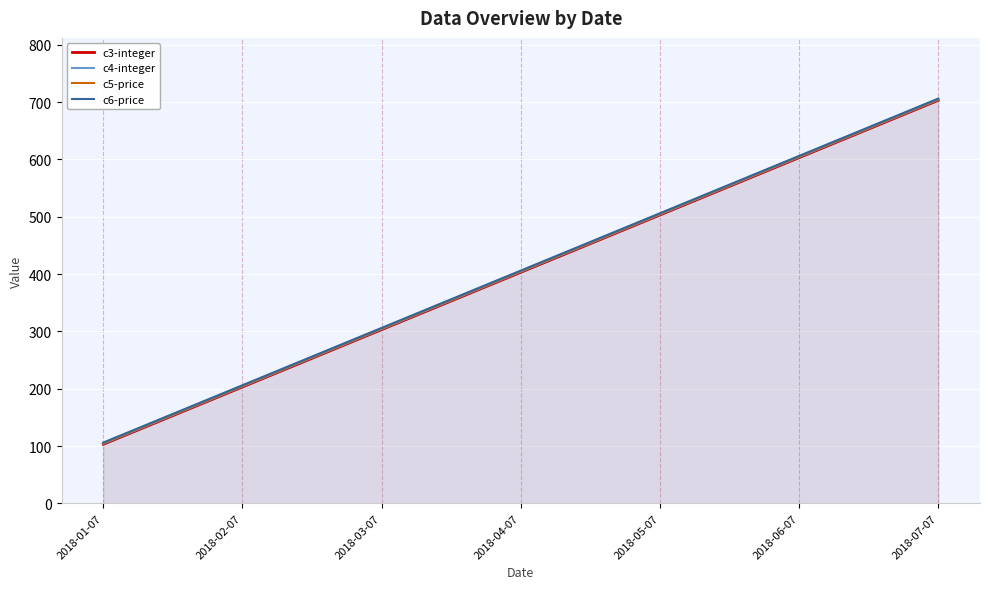

What value does the c4-integer series have at 2018-04-07, to the nearest 100?

400